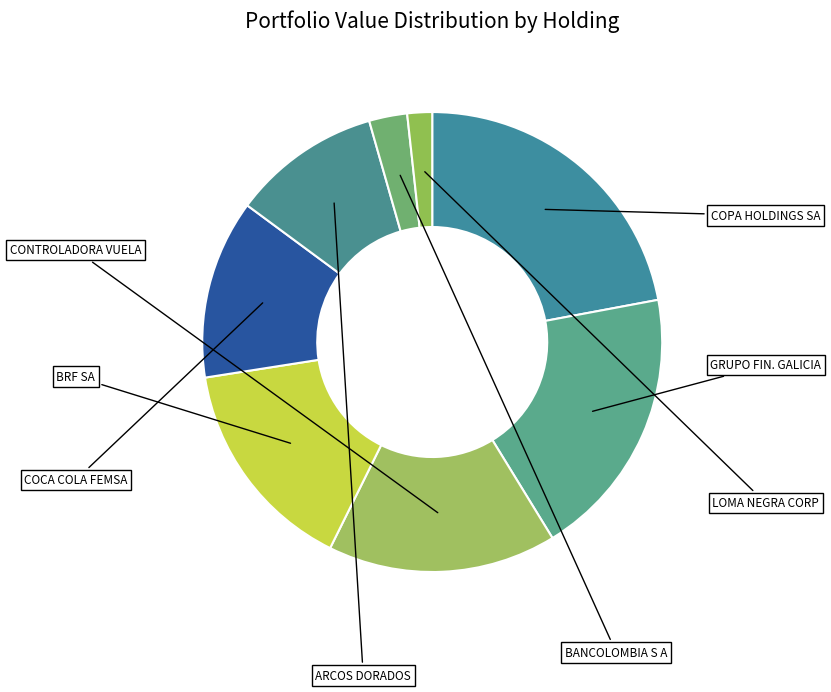

How many segments does this pie chart have?

8